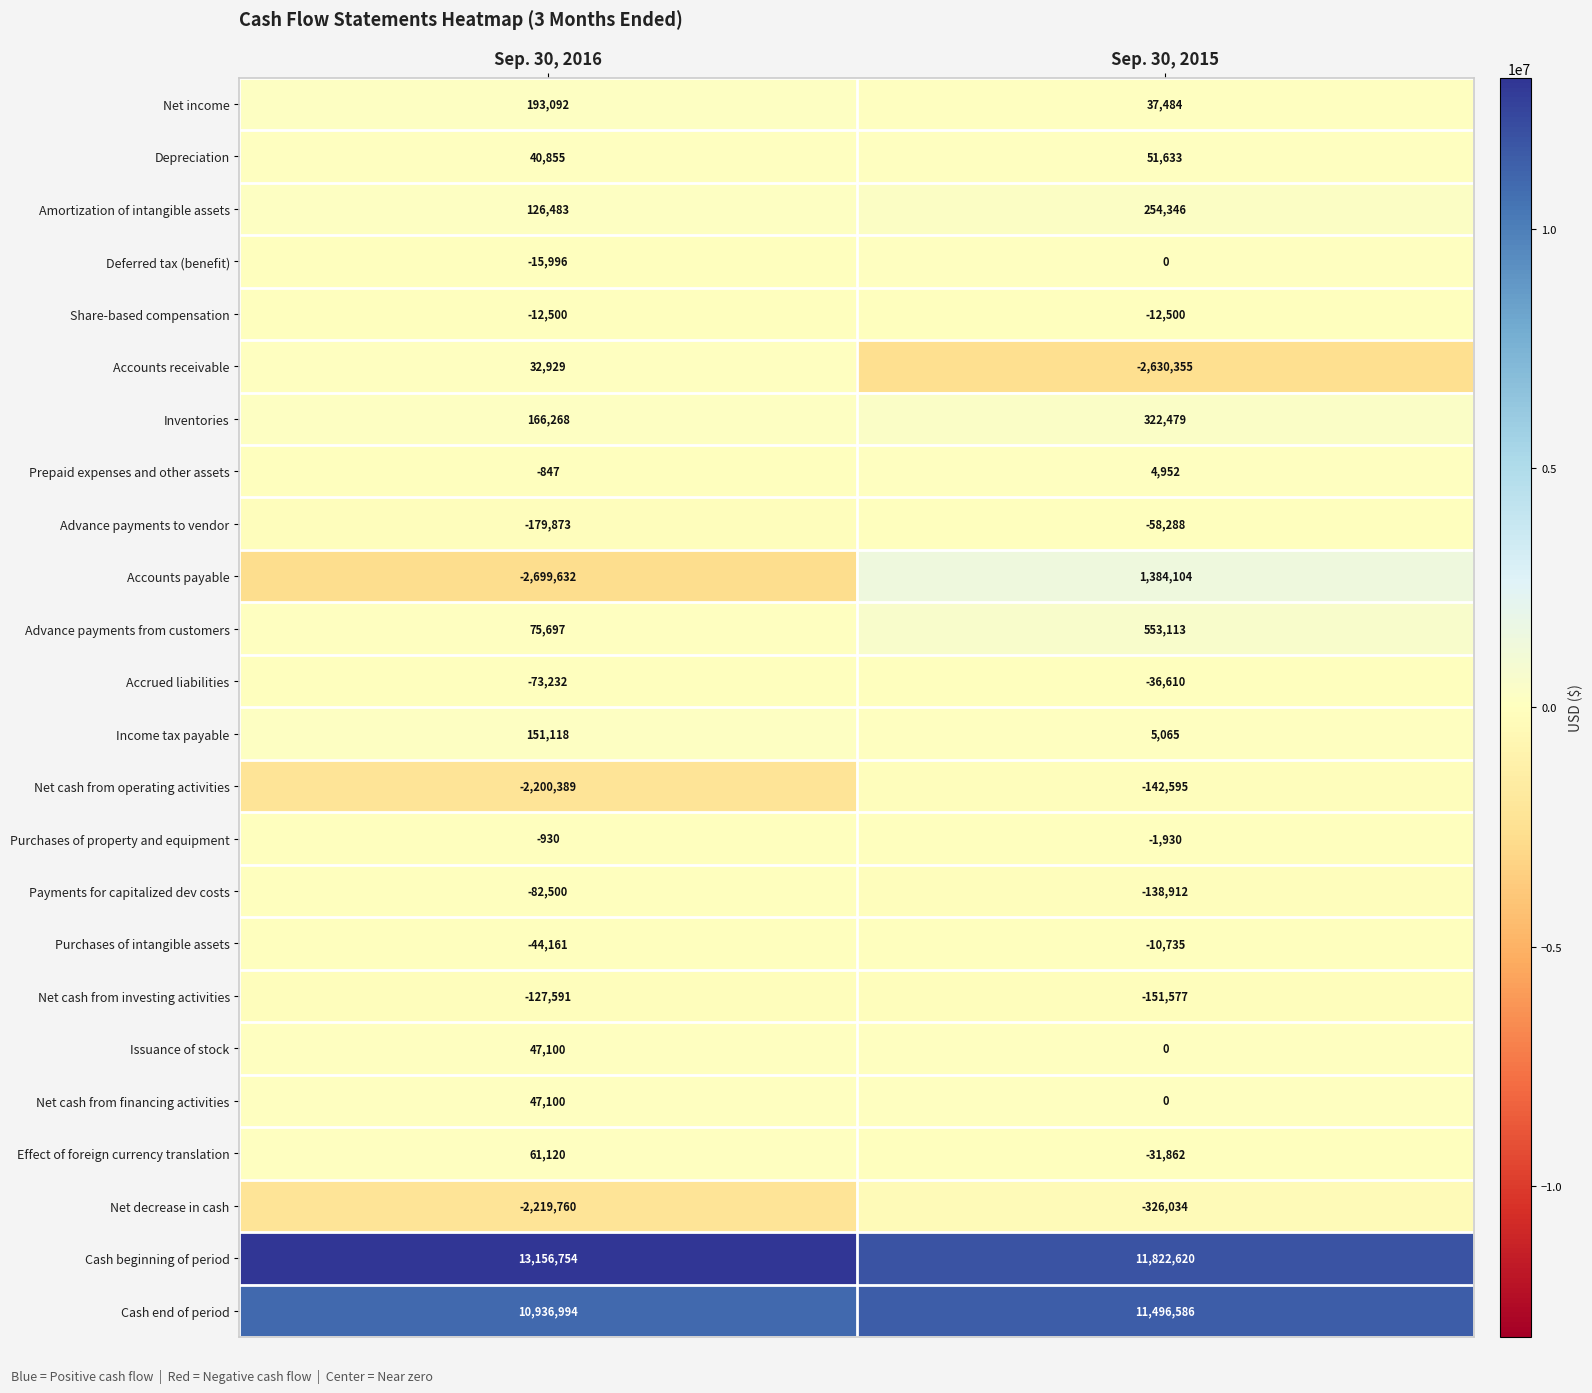

Read the Accounts receivable value at Sep. 30, 2016.

32929